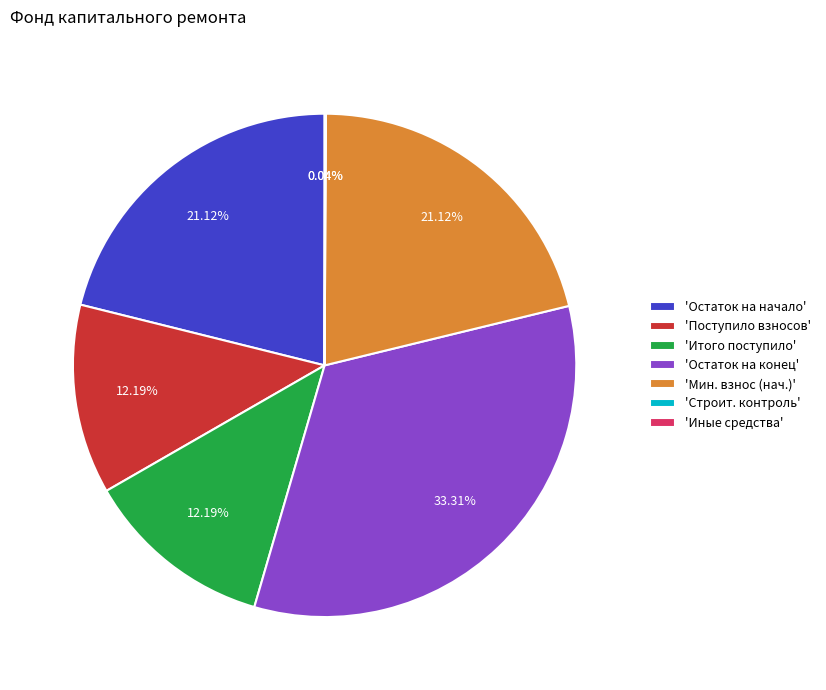

Is 'Итого поступило' the majority of the pie?

No